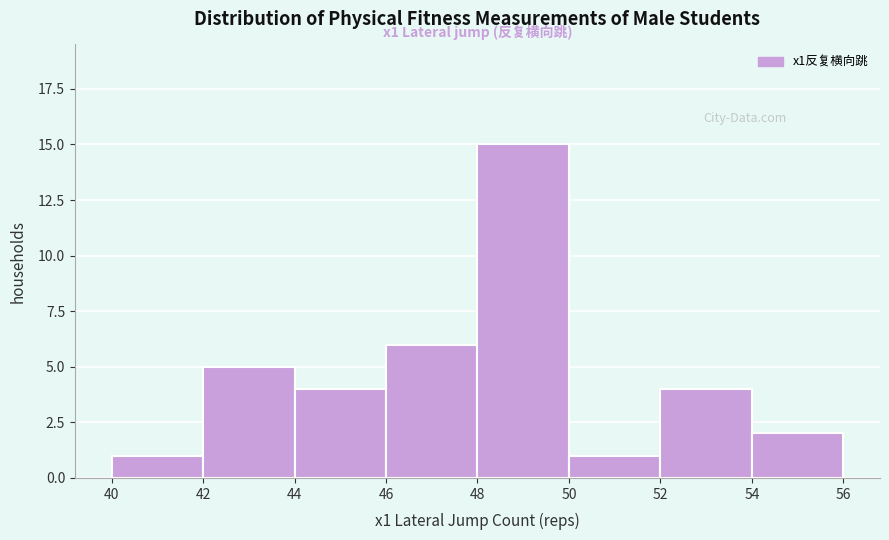

Which range on the x-axis has the tallest bar?

48 to 50